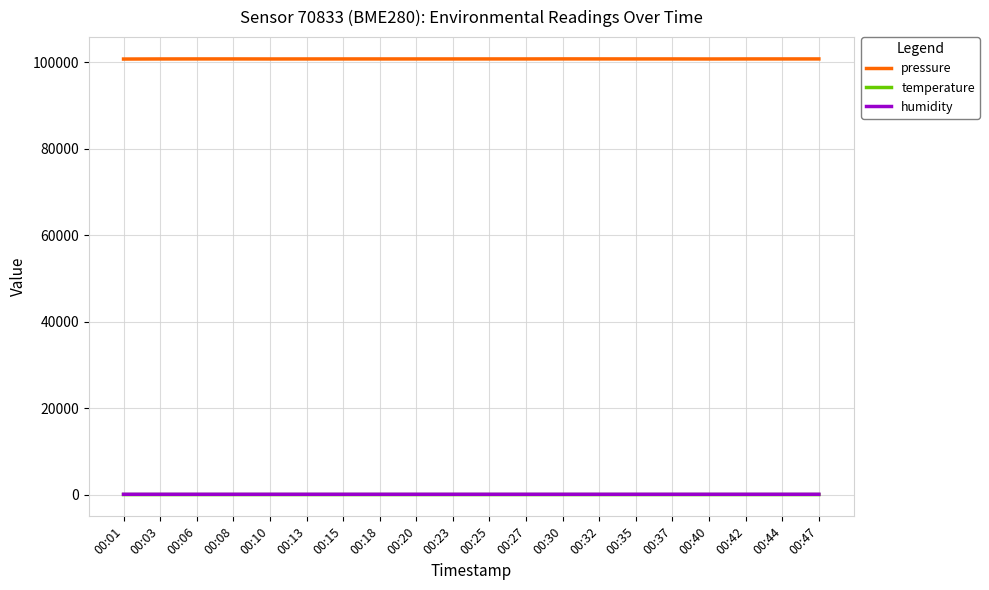

At which label does pressure first exceed 100790?

00:06